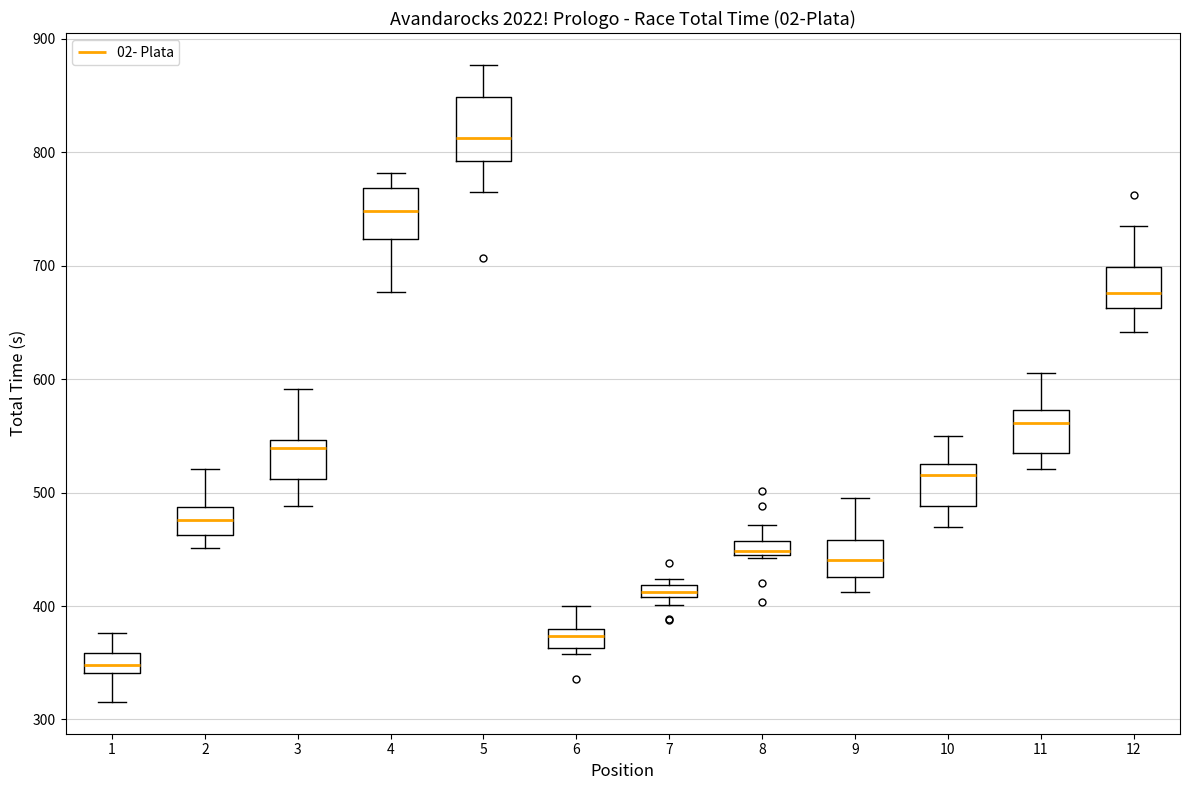

Which box's median line is the lowest?

1